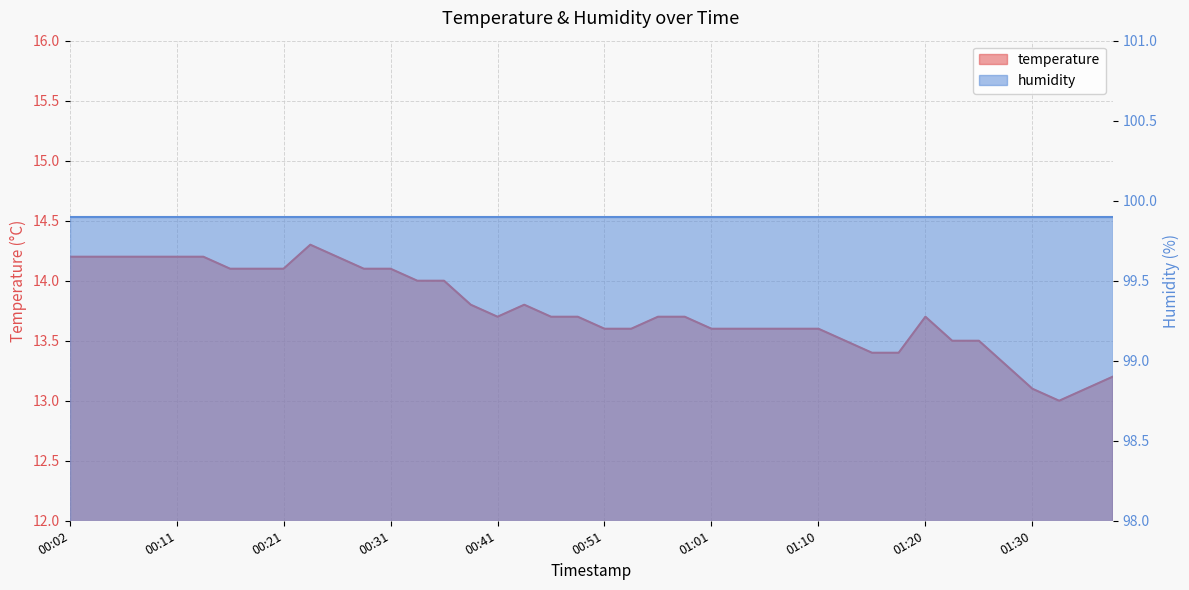

How many values exceed 13?

39